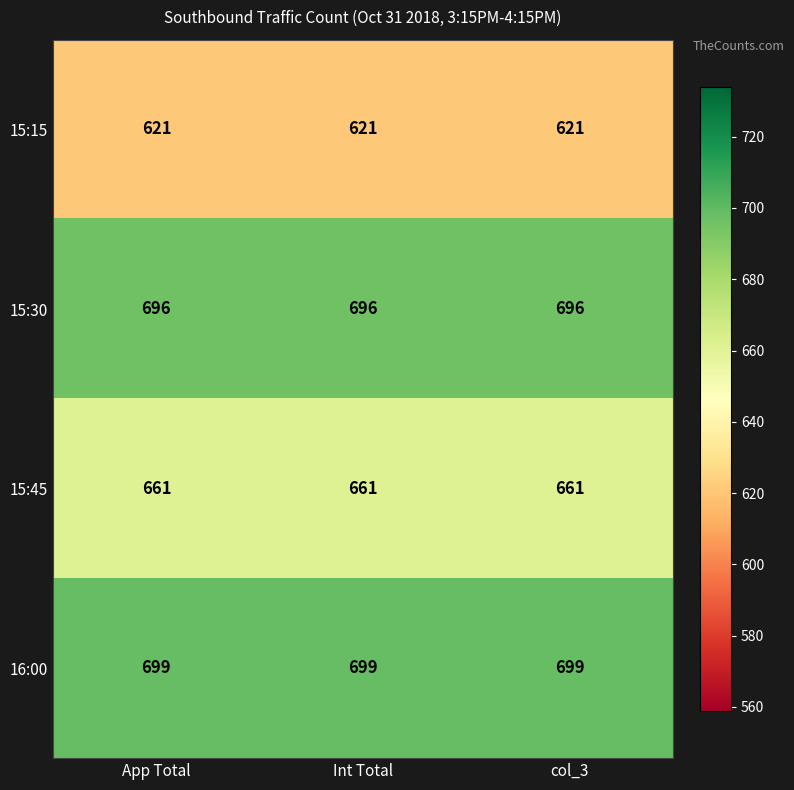

Which series has the largest total across all categories?

16:00